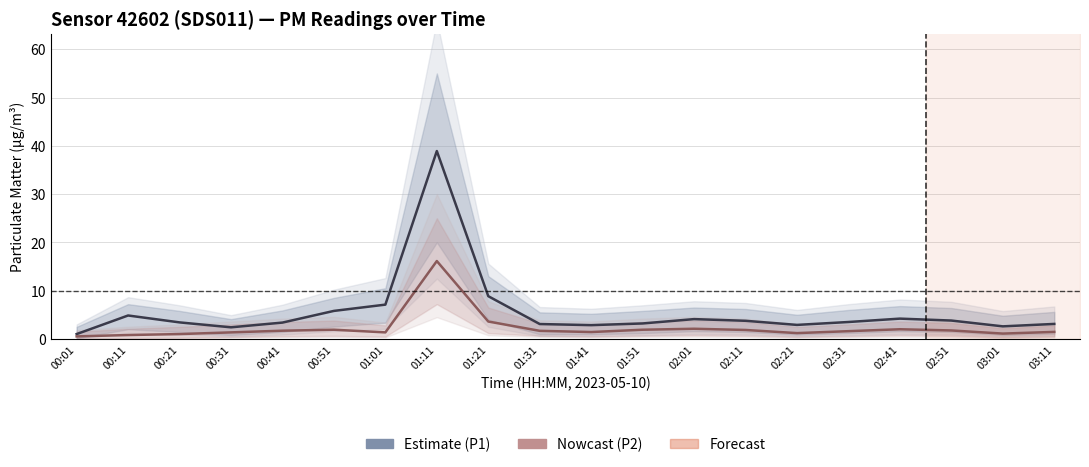

At which label does P2 (PM2.5) first exceed 1?

00:31